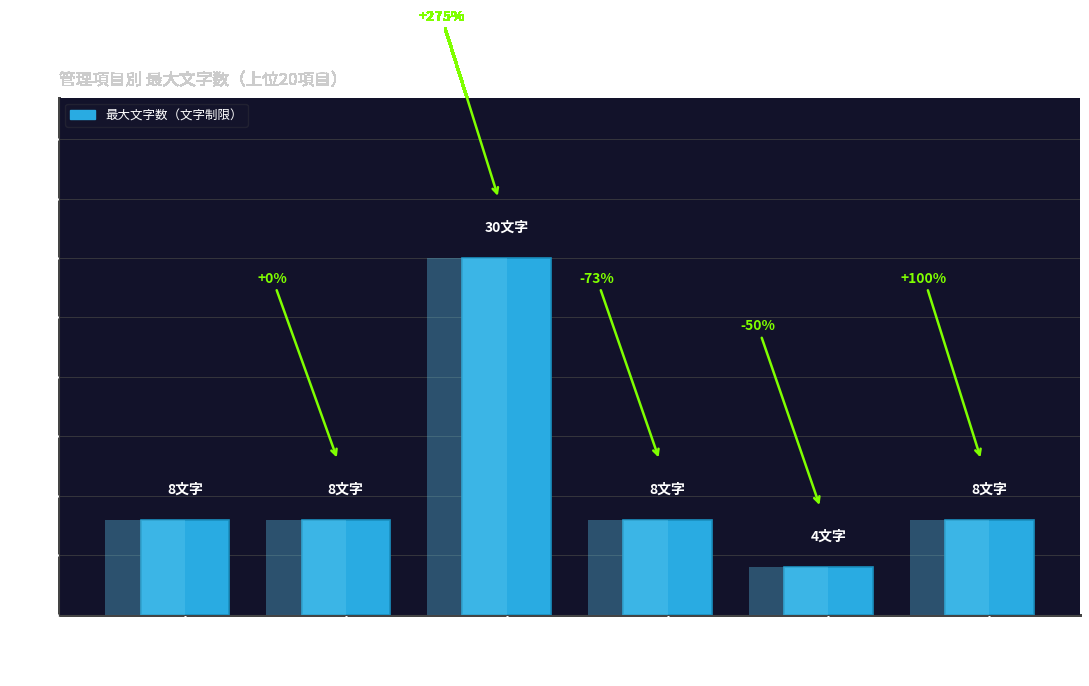

Which category has the highest value across all series?

適用要領基準